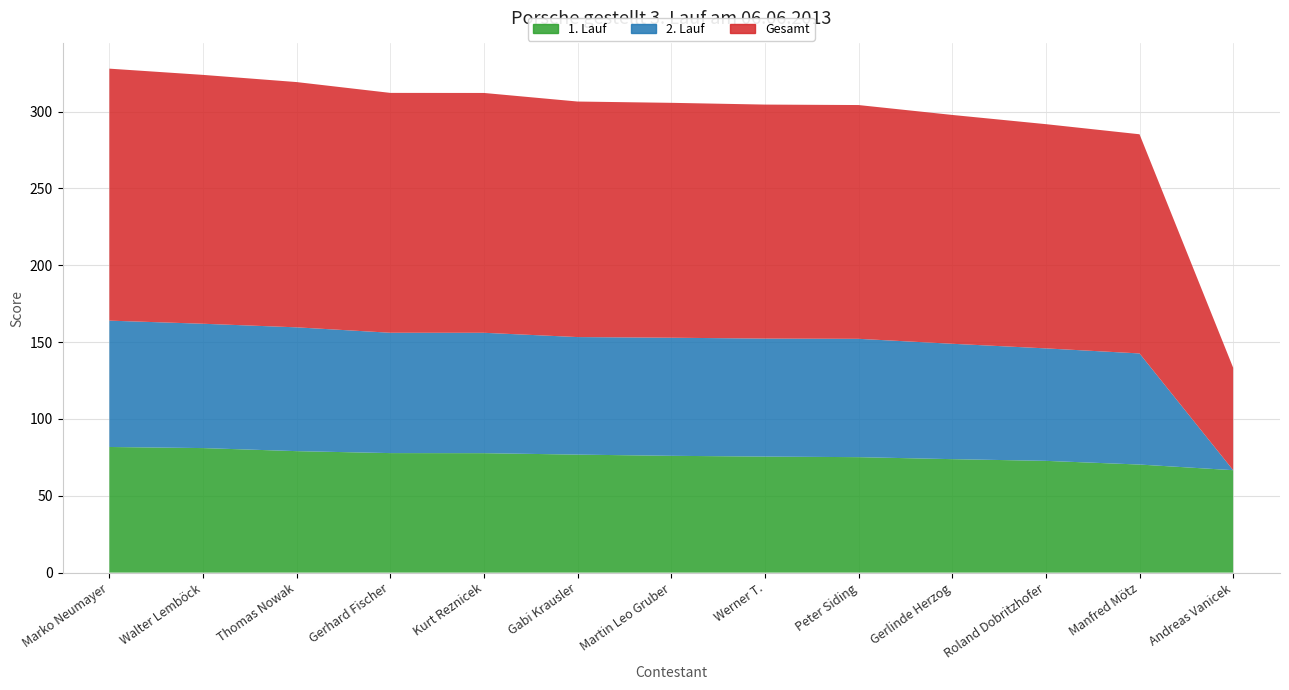

Reading left to right, what are all the values shown in this chart?

1. Lauf: 81.7	81.0	79.0	77.8	77.7	76.8	76.0	75.5	75.1	73.8	72.7	70.3	66.6
2. Lauf: 82.2	80.9	80.5	78.3	78.3	76.5	76.8	76.8	77.0	75.1	73.2	72.3	0.0
Gesamt: 163.9	161.9	159.6	156.1	156.0	153.2	152.8	152.3	152.1	148.9	145.9	142.6	66.6